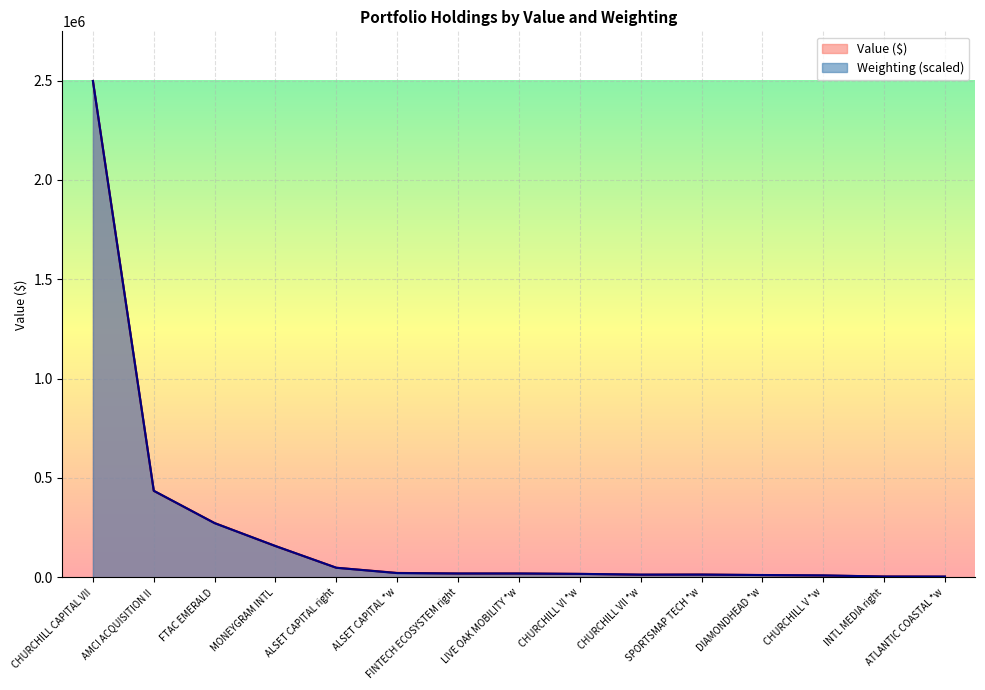

What is the average value of the Weighting series?

236242.0